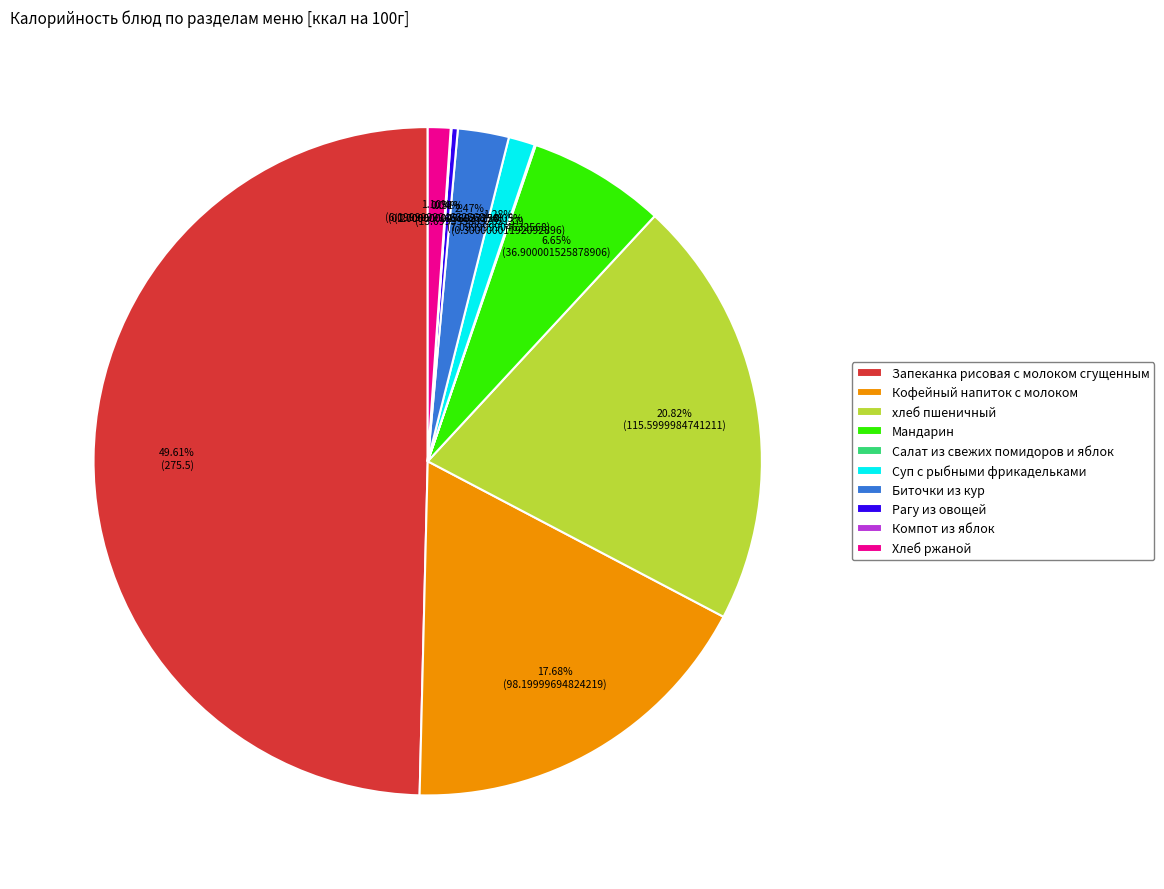

What is the largest slice in the pie chart?

Запеканка рисовая с молоком сгущенным